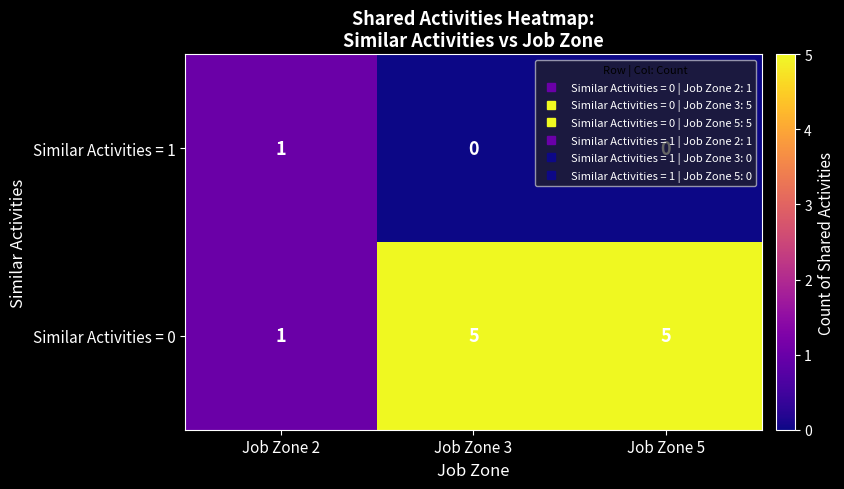

Is the value of Similar Activities = 1 at Job Zone 5 greater than the value of Similar Activities = 0 at Job Zone 5?

No